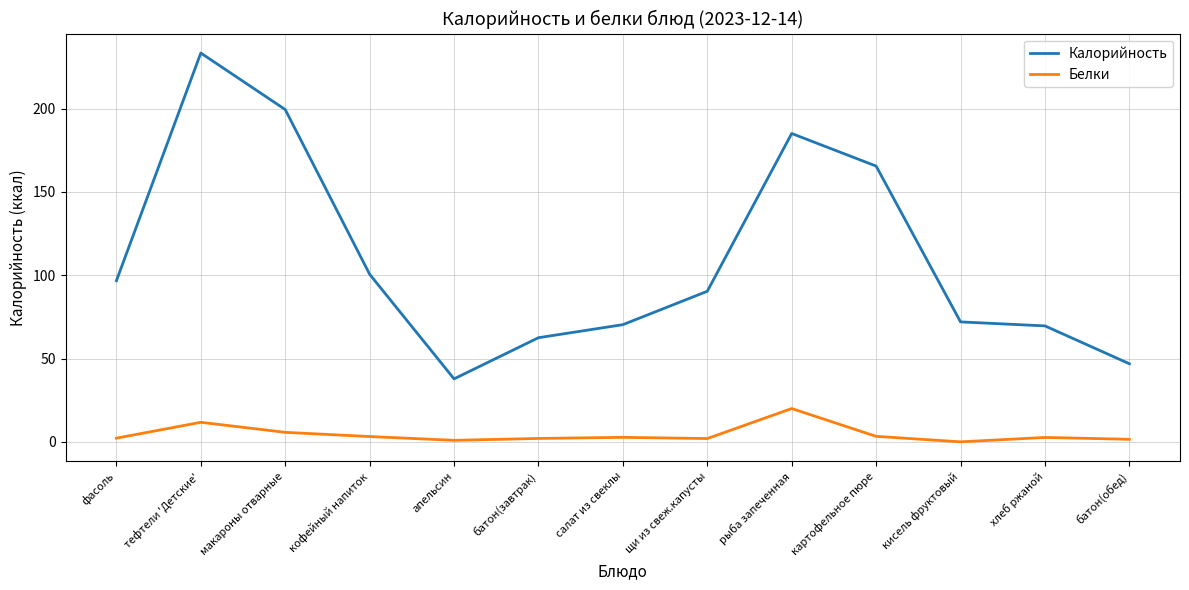

Between кофейный напиток and рыба запеченная, which series saw the biggest shift?

Калорийность